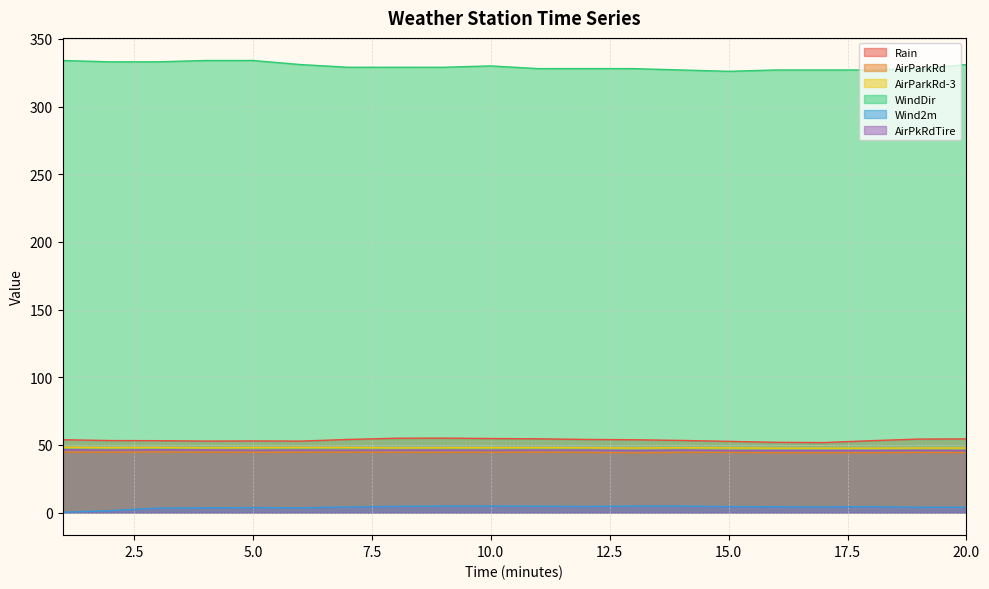

Rank the series by their maximum value, from lowest to highest.

Wind2m, AirParkRd, AirPkRdTire, AirParkRd-3, Rain, WindDir